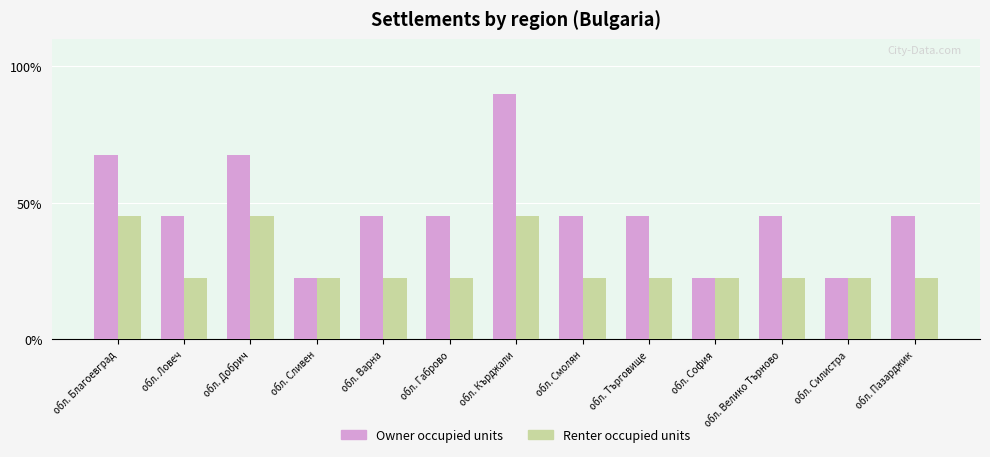

What is the lowest value of the Renter occupied units series?

22.5